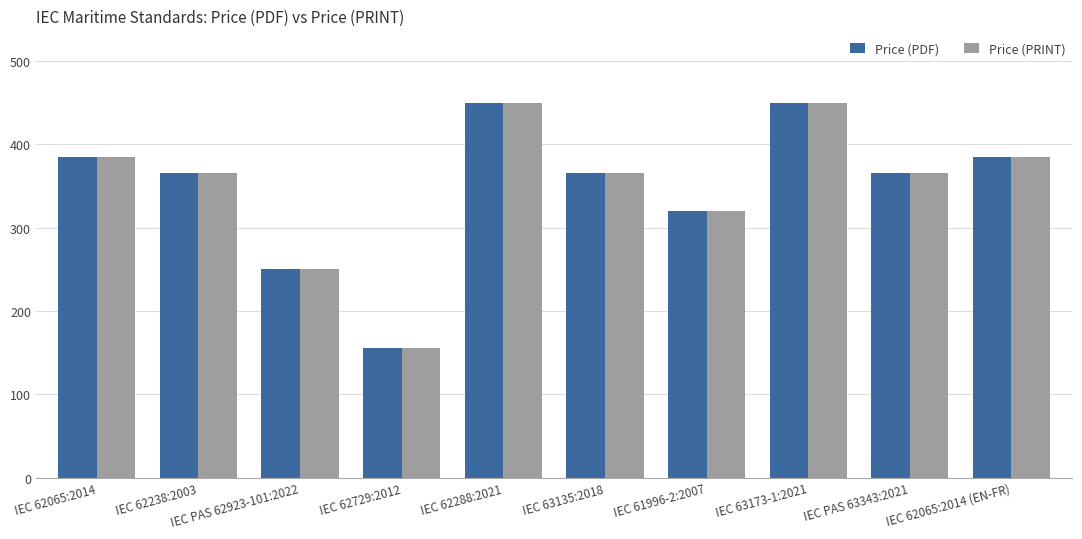

Are the bars grouped side by side (vs. stacked)?

Yes